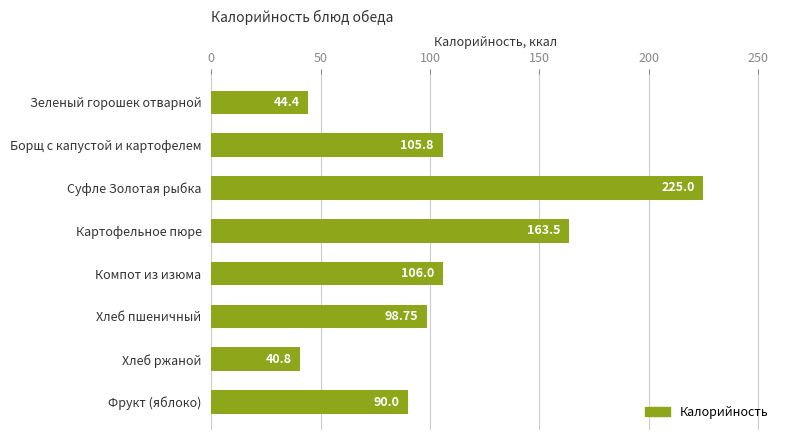

Where is the data nearest to the value 132?

Компот из изюма